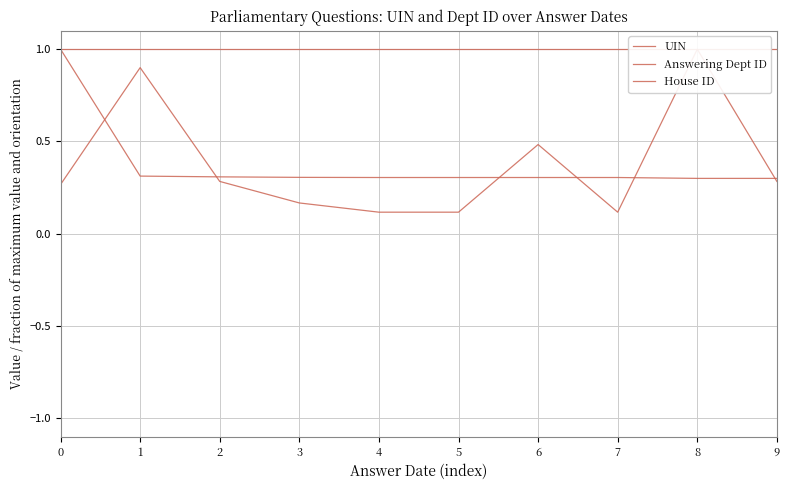

True or false: House ID and UIN intersect in this chart.

False